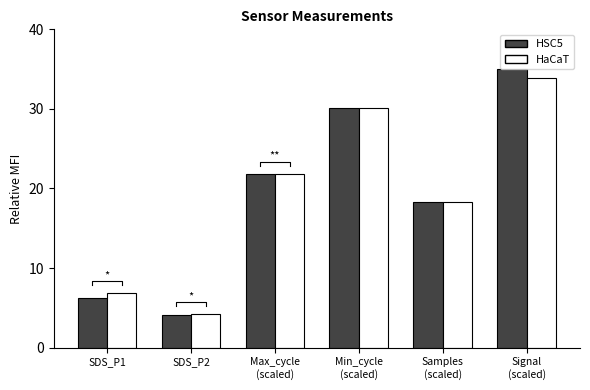

Which series has the widest spread of values?

HSC5